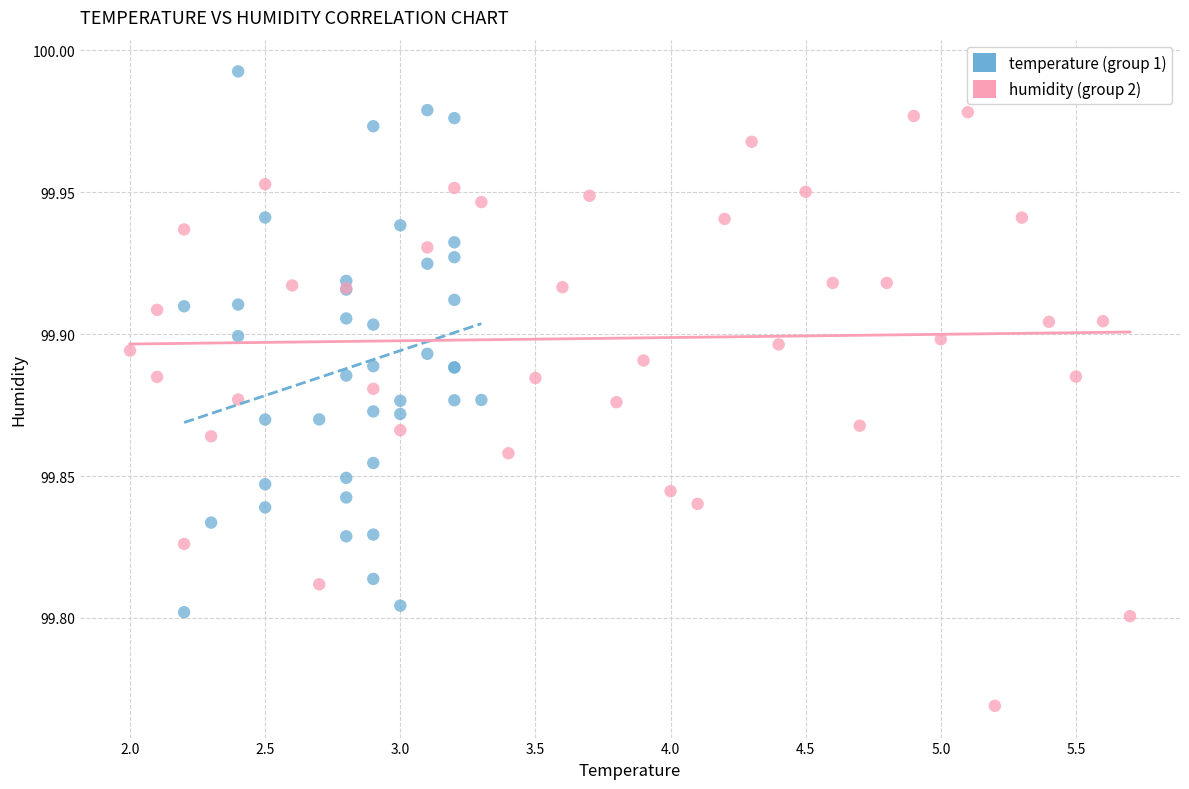

What are all the series names shown in the legend?

temperature (group 1), humidity (group 2)